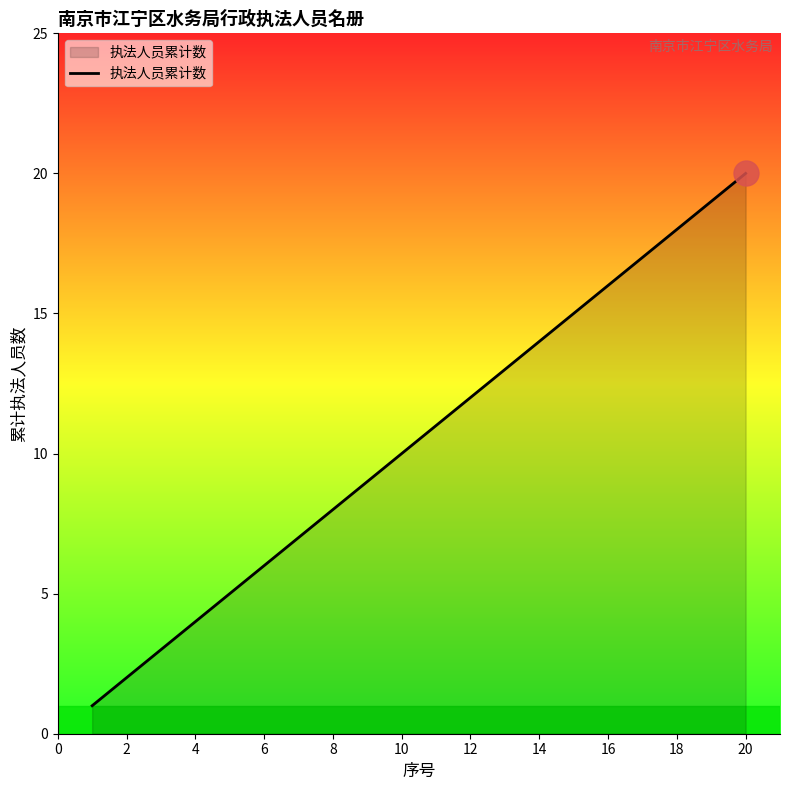

What is the greatest value displayed?

20